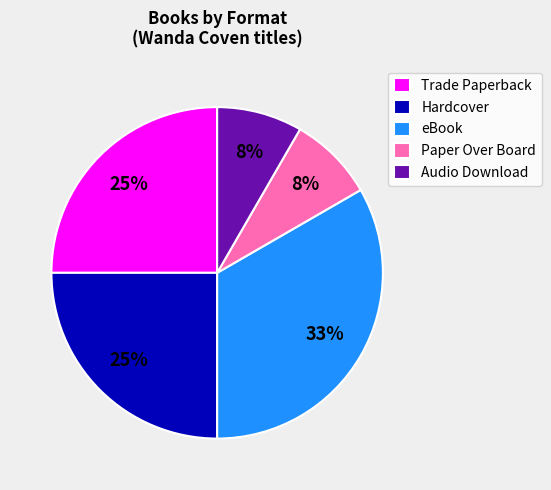

To the nearest percent, what percentage of the pie is eBook?

33%